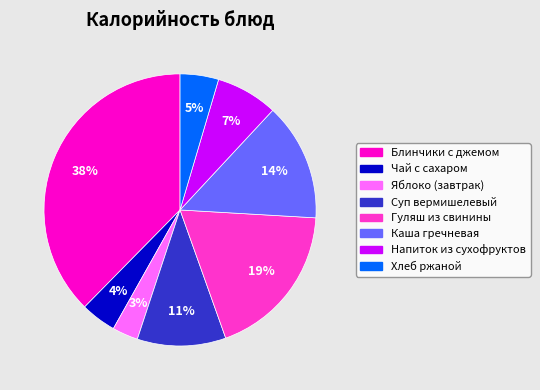

Count the number of slices in the pie.

8